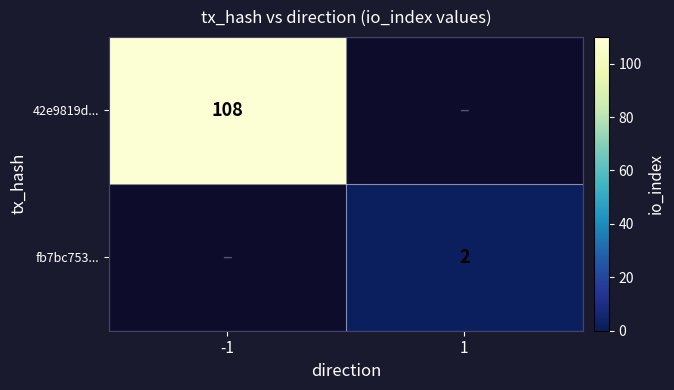

What is the smallest value displayed?

2.0